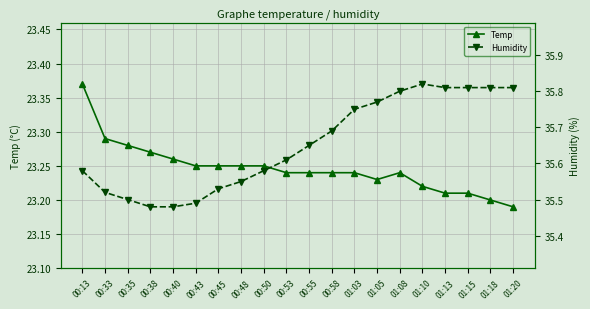

Between 01:13 and 01:15, which series saw the biggest shift?

Temp